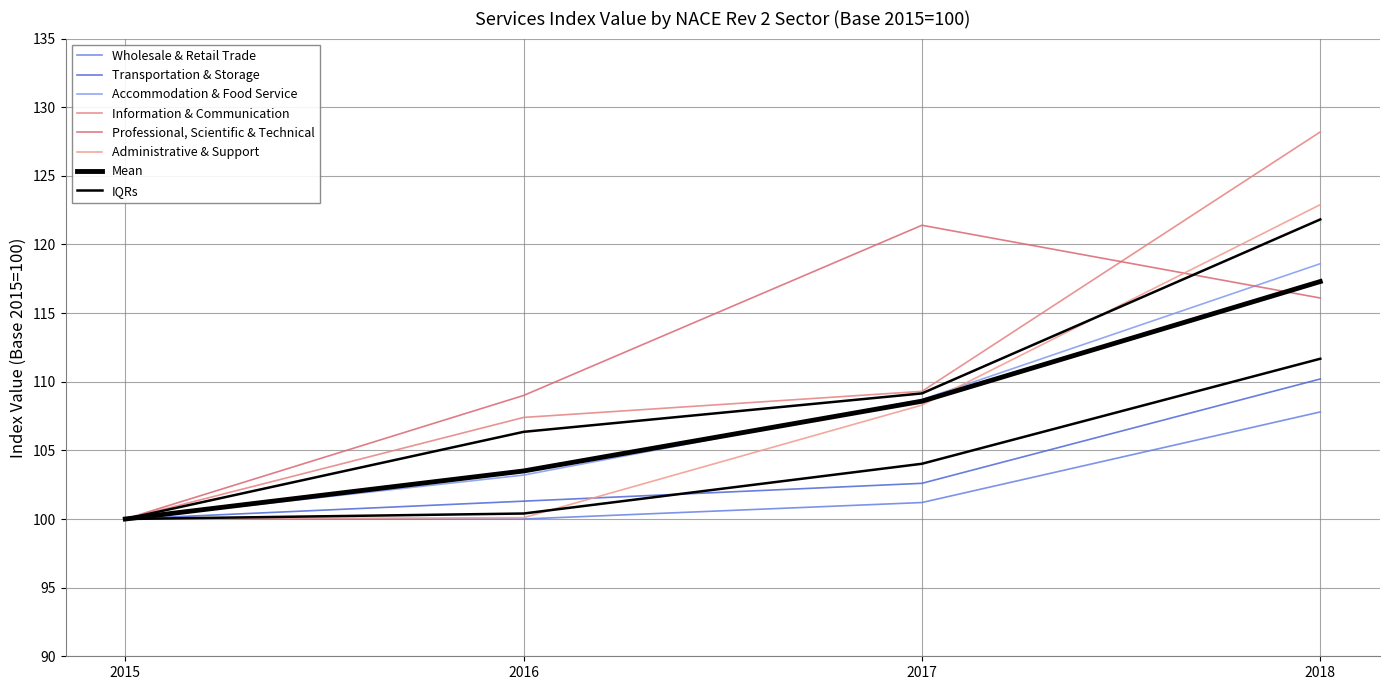

What is the sum of all Accommodation & Food Service values?

430.5